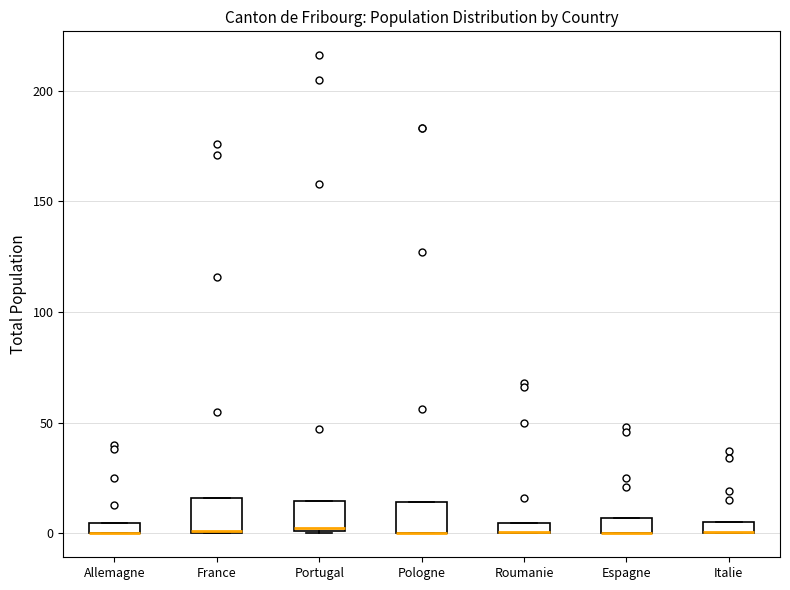

Where is the upper edge of the box for Italie on the y-axis? The values are not printed on the chart, so give them approximately, as read against the axis.

5